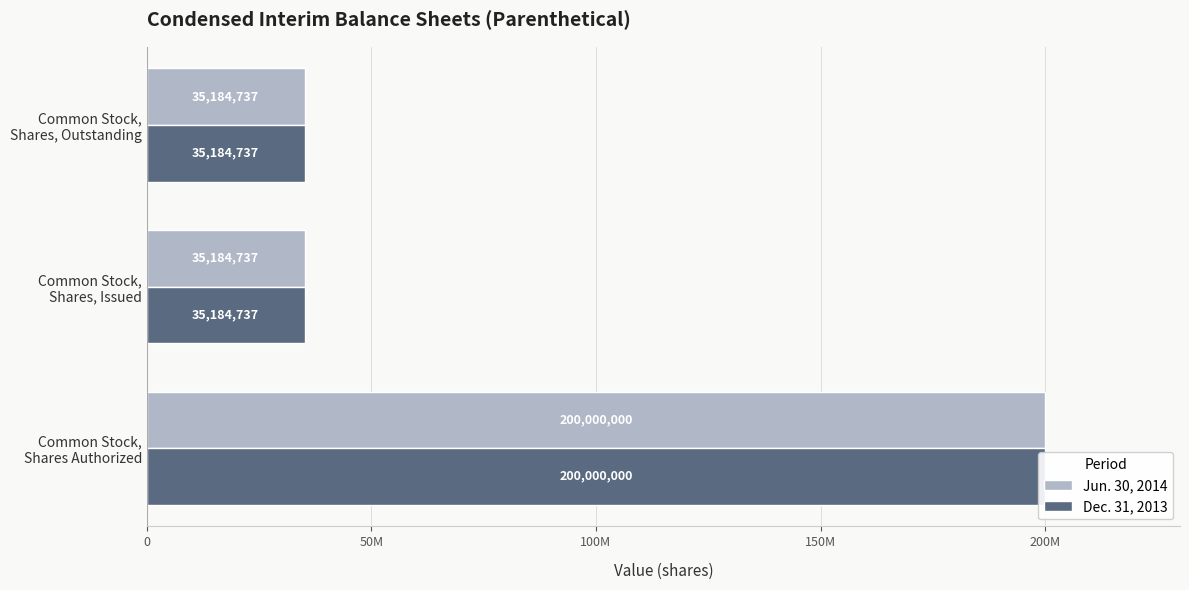

Count the Jun. 30, 2014 values in the range 35184737 to 200000000.

3